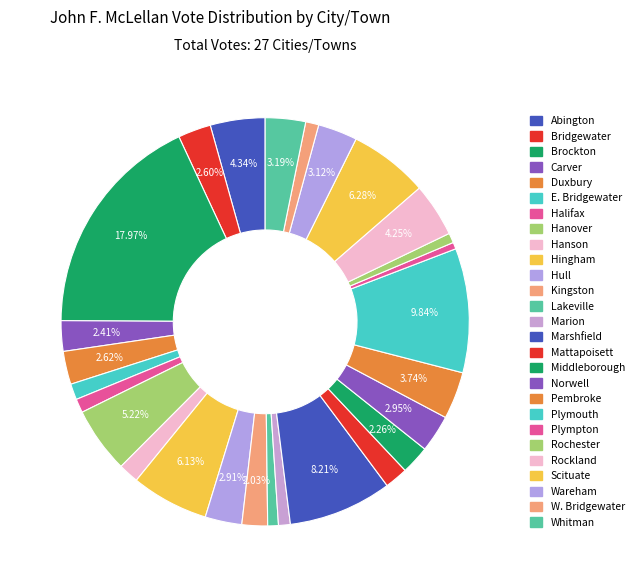

What percentage is the Whitman slice, to the nearest percent?

3%